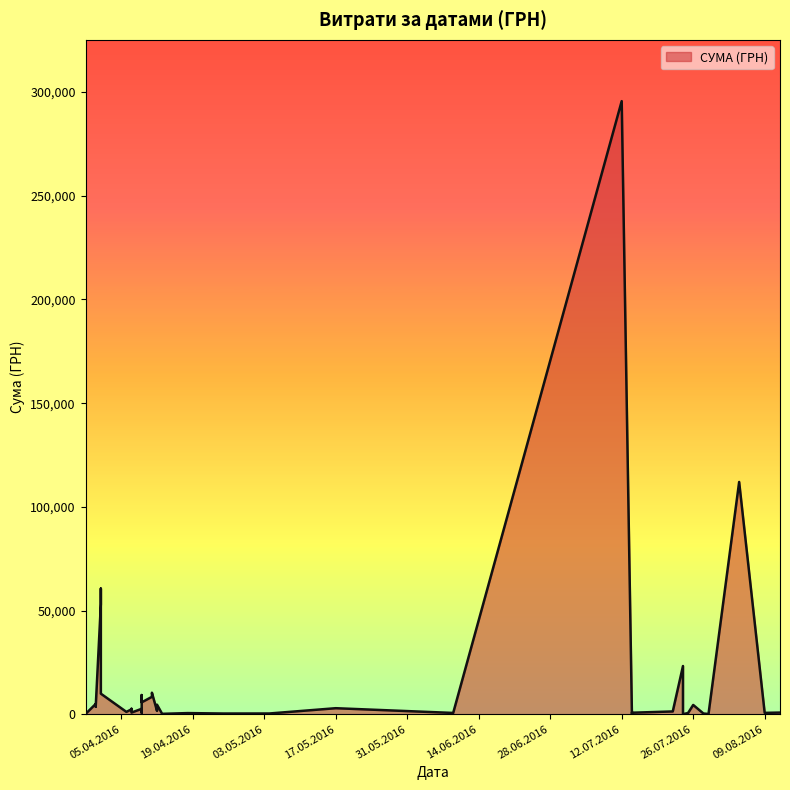

How many interior local valleys (lower than both neighbors) does the data have?

13